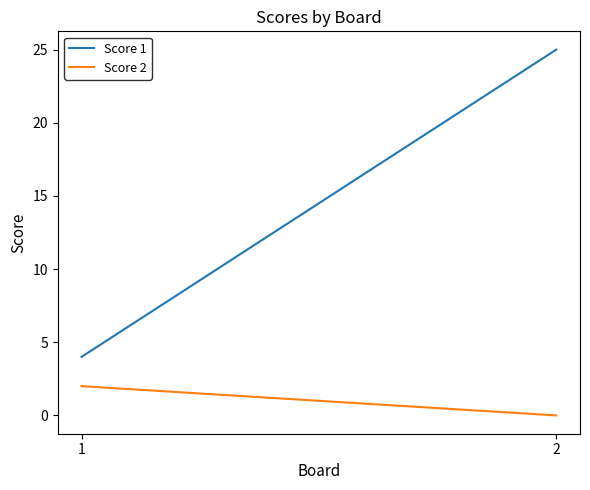

The Score 2 series shows 1 at 2. True or false?

False